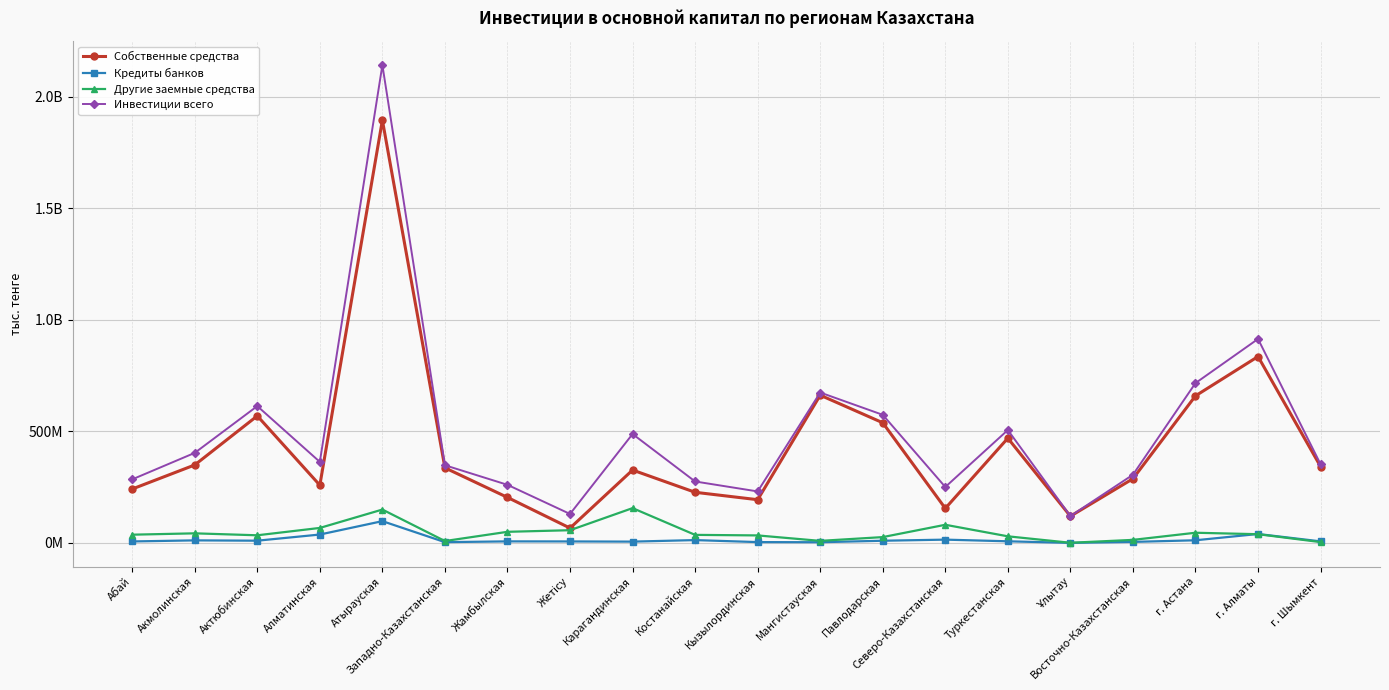

Rank the series at Восточно-Казахстанская from lowest to highest value.

Кредиты банков, Другие заемные средства, Собственные средства, Инвестиции всего